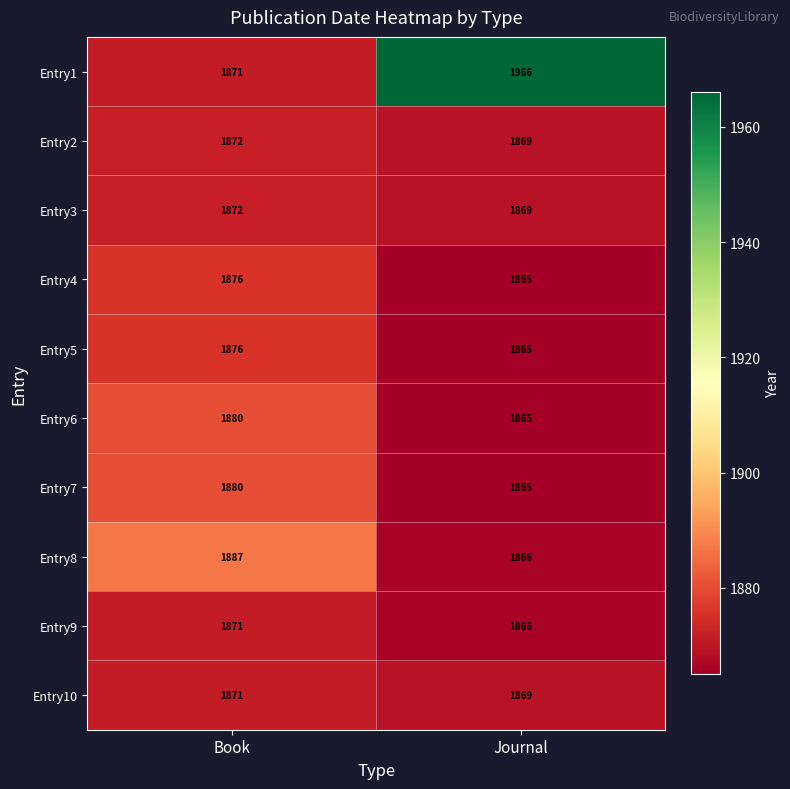

Where is Entry4 nearest to the value 1870?

Journal